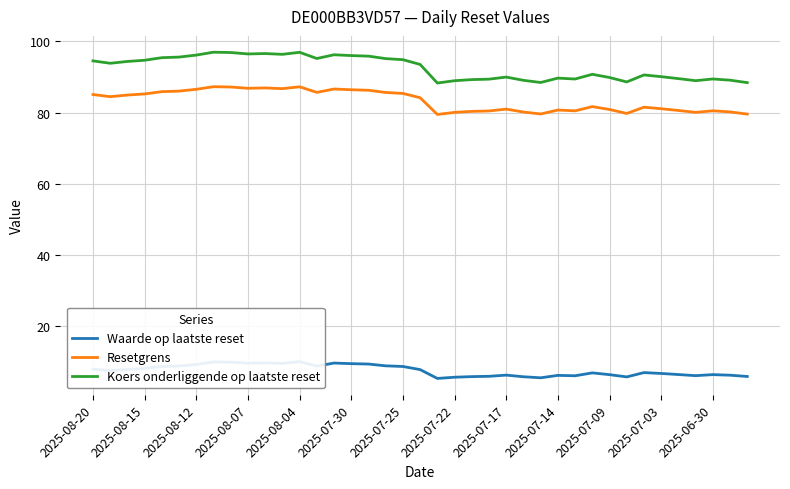

The value of Koers onderliggende op laatste reset at 16 is 140.9. True or false?

False